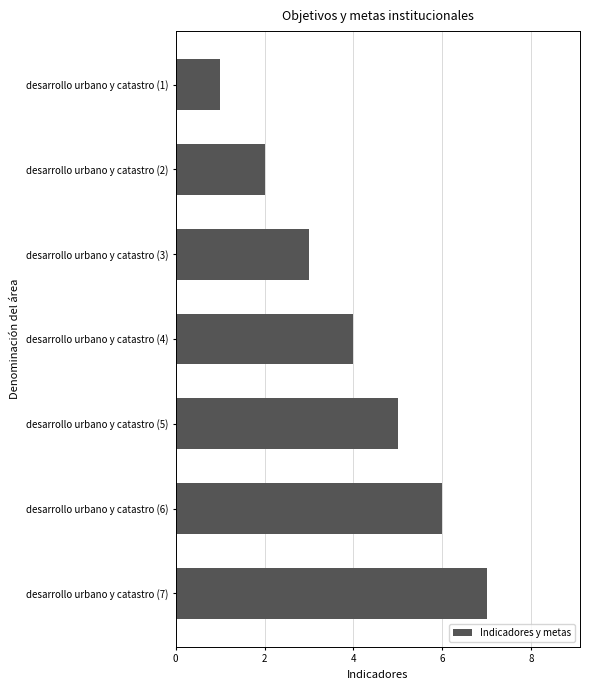

What is the sum of all values?

28